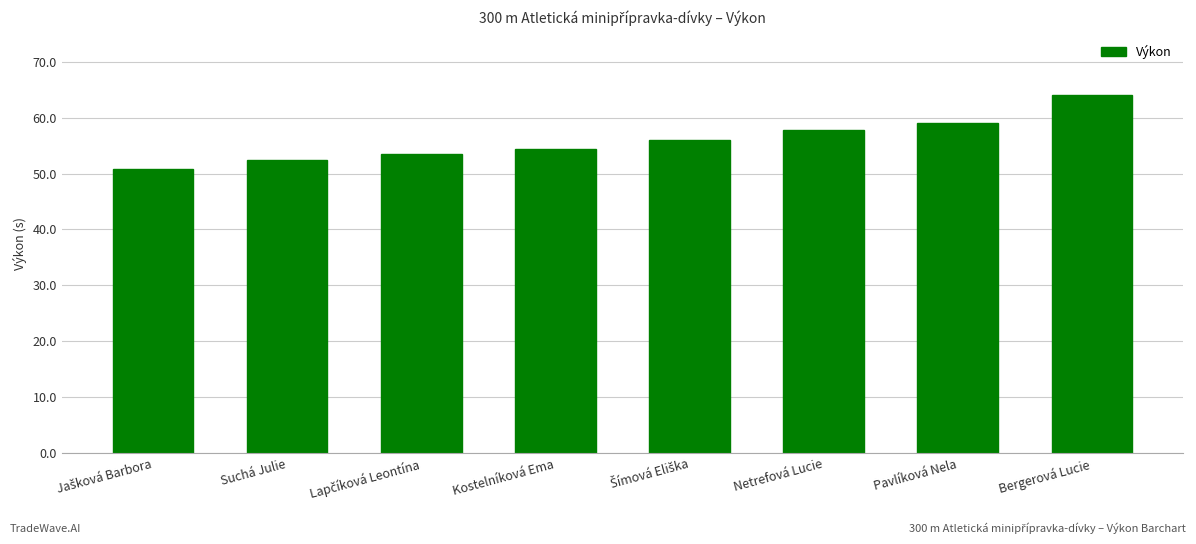

What is the ratio of the value at Bergerová Lucie to the value at Pavlíková Nela?

1.1